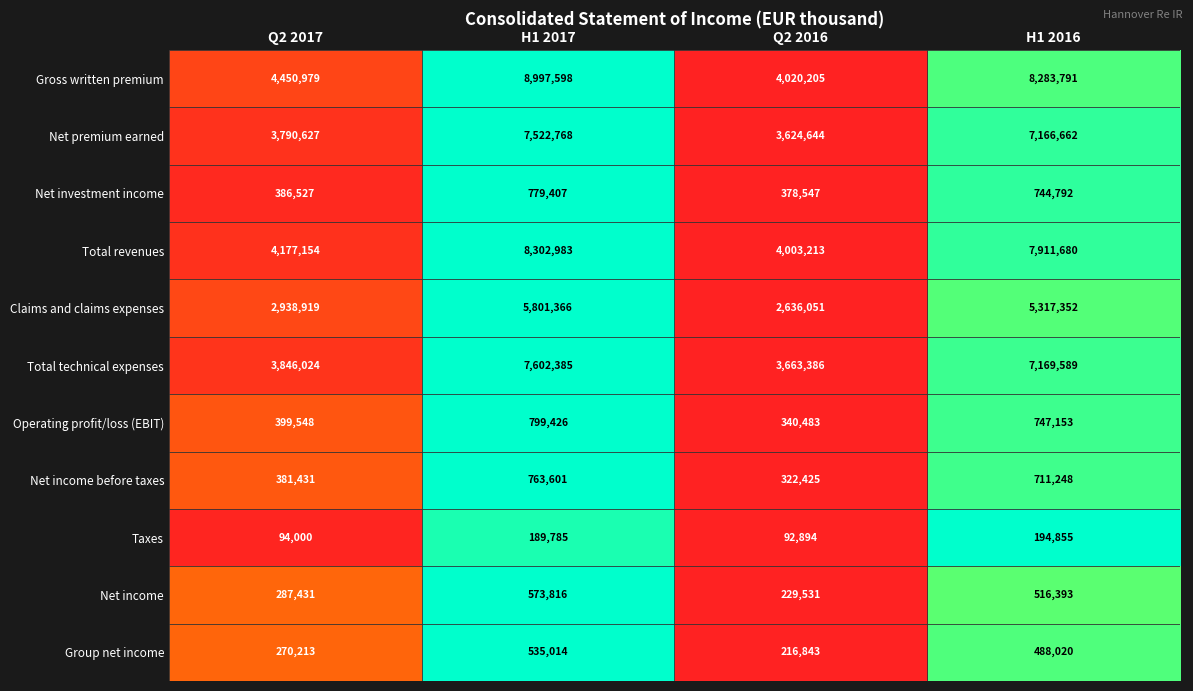

True or false: Total revenues has a value of 965266 at Q2 2017.

False